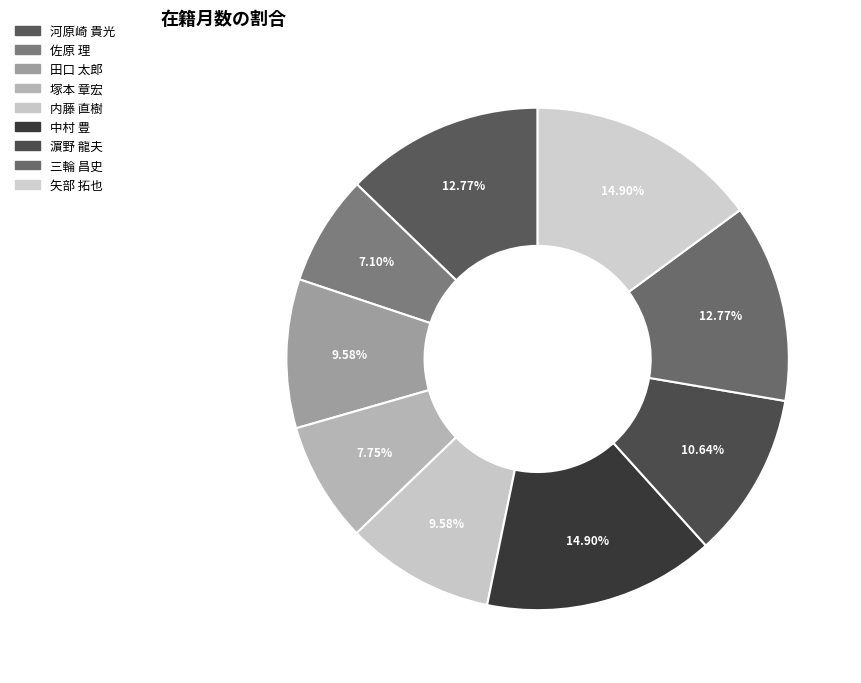

To the nearest percent, what percentage of the pie is 三輪 昌史?

13%